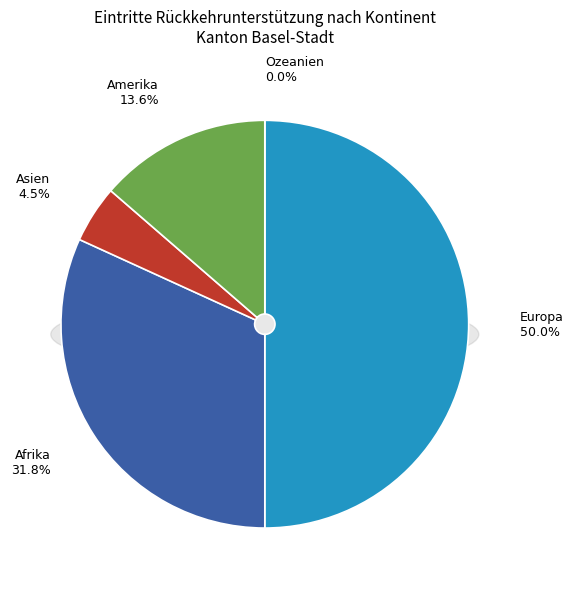

Which slice is the smallest?

Ozeanien